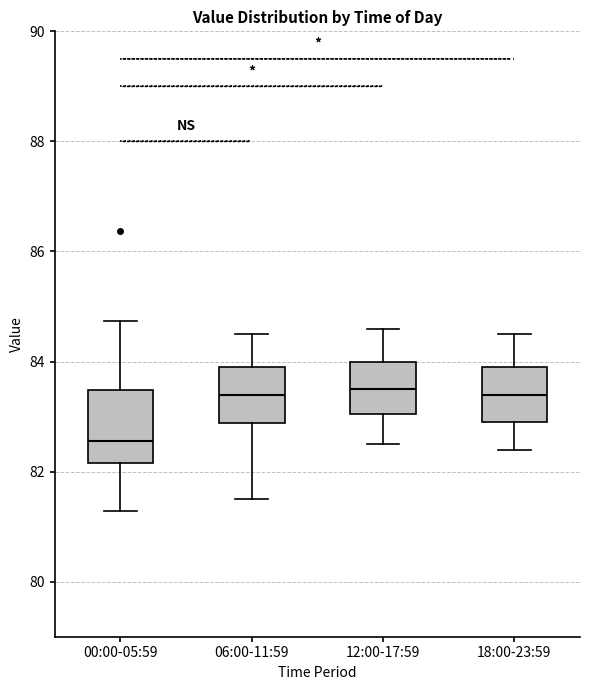

Reading left to right, transcribe this box plot: for each box, give where its median line is, the range the box spans, and where its two whiskers end, as read against the y-axis. The values are not printed on the chart, so give them approximately, as read against the axis.

00:00-05:59: median 82.6, box 82.2 to 83.4, whiskers 81.2 to 84.8
06:00-11:59: median 83.4, box 82.8 to 84.0, whiskers 81.6 to 84.6
12:00-17:59: median 83.6, box 83.0 to 84.0, whiskers 82.6 to 84.6
18:00-23:59: median 83.4, box 83.0 to 84.0, whiskers 82.4 to 84.6